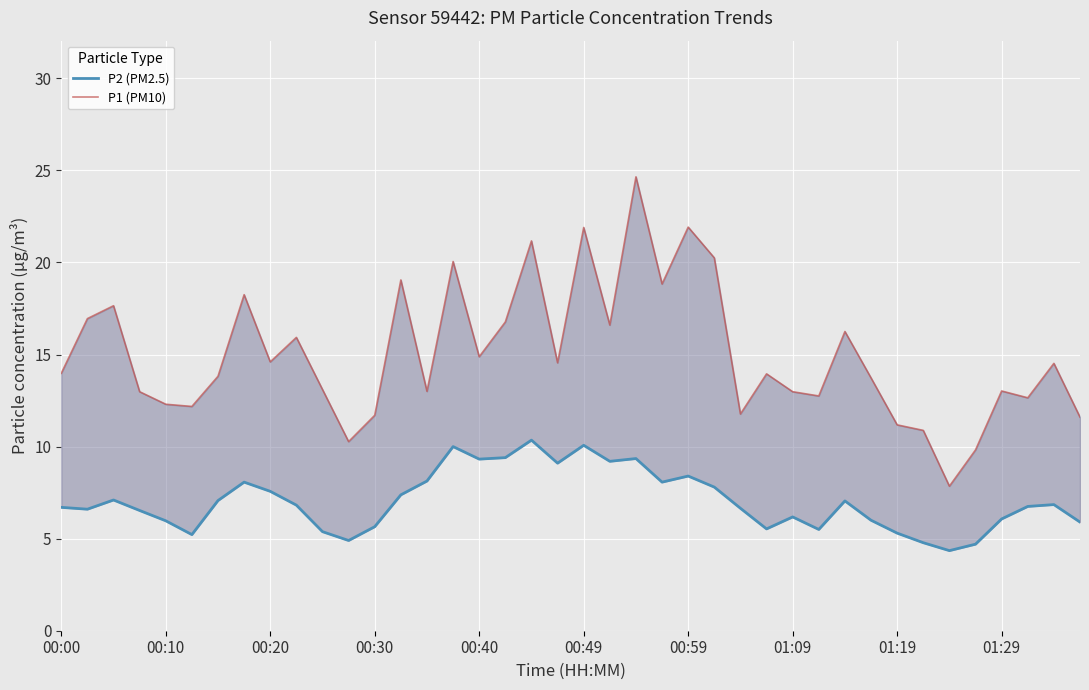

How many lines are shown in the chart?

2